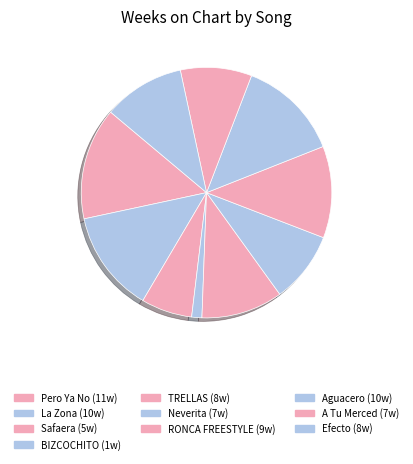

Between BIZCOCHITO and A Tu Merced, which is larger?

A Tu Merced